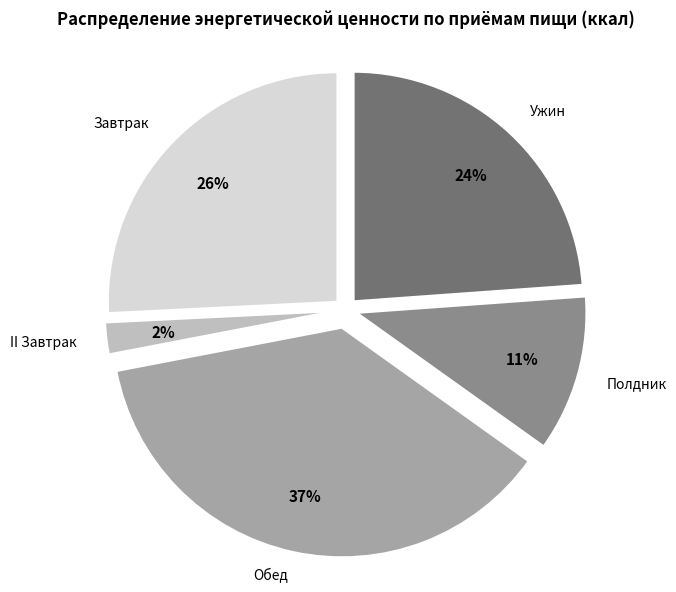

Combined, do II Завтрак and Ужин account for over 50%?

No